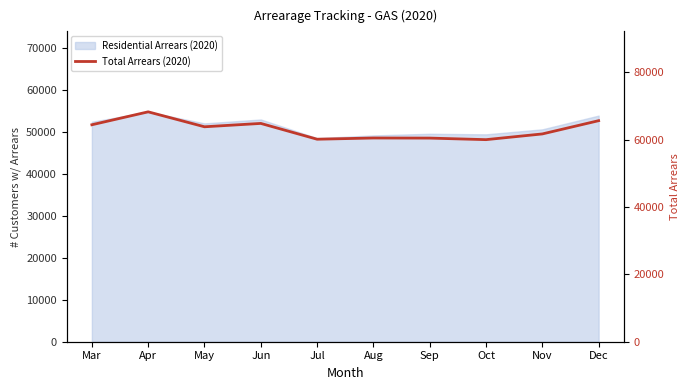

List the labels in order of value, smallest first.

Oct, Jul, Sep, Aug, Nov, May, Mar, Jun, Dec, Apr